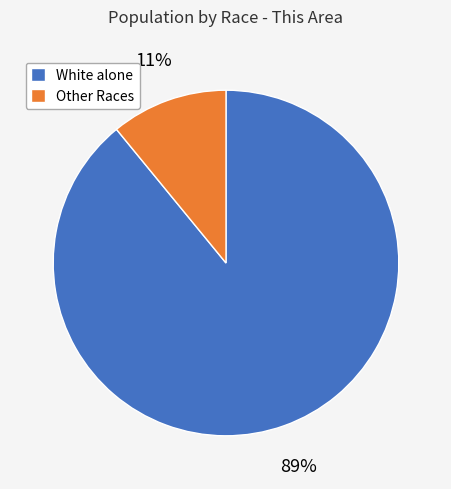

To the nearest percent, what percentage of the pie is White alone?

89%